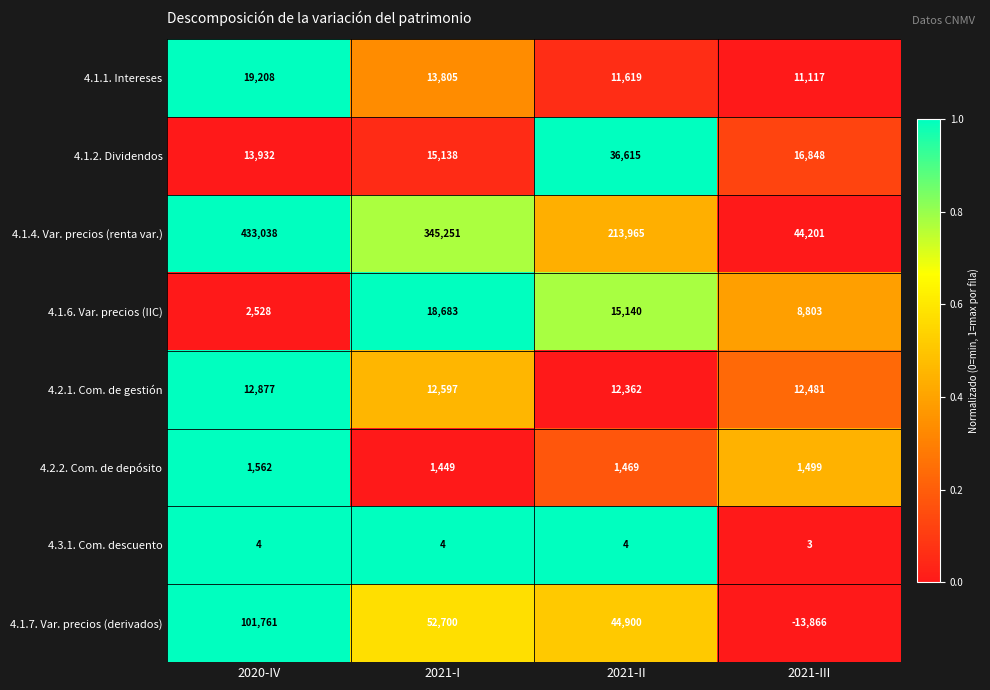

What is the difference between the second highest and minimum values in the 4.1.4. Var. precios (renta var.) series?

301050